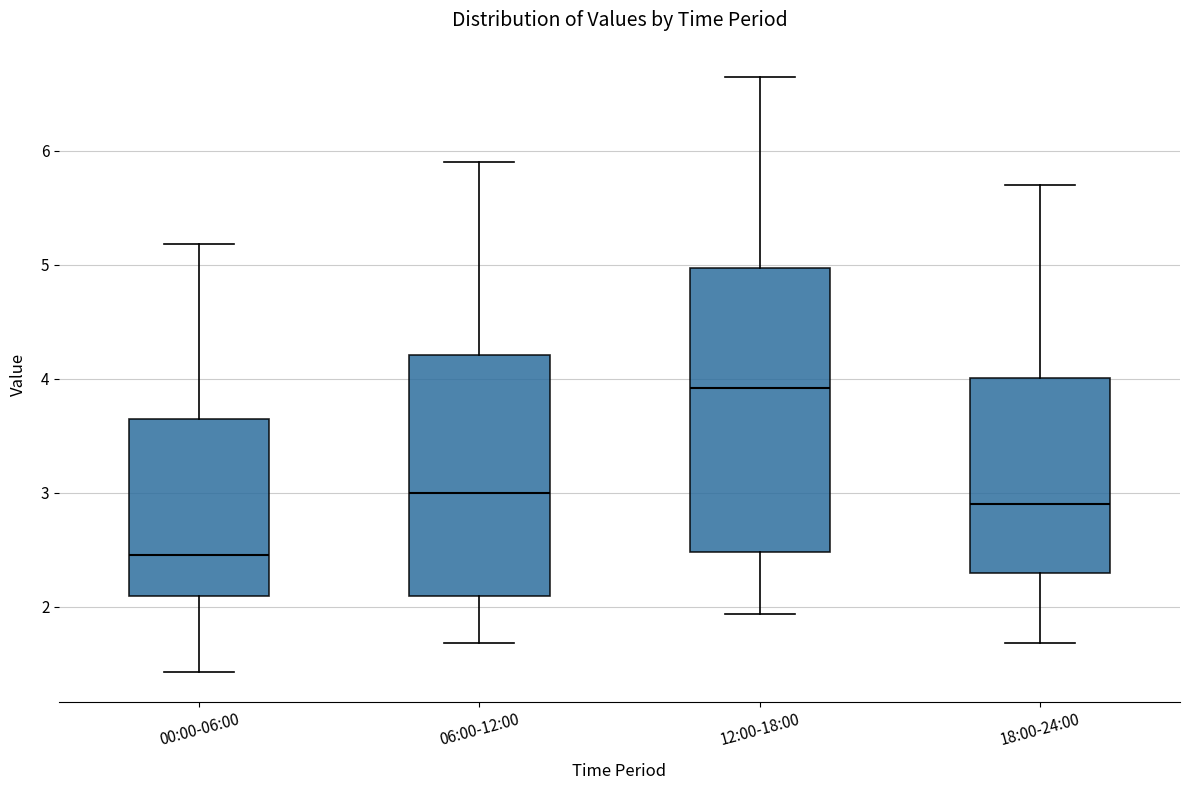

Where is the upper edge of the box for 18:00-24:00 on the y-axis? The values are not printed on the chart, so give them approximately, as read against the axis.

4.0